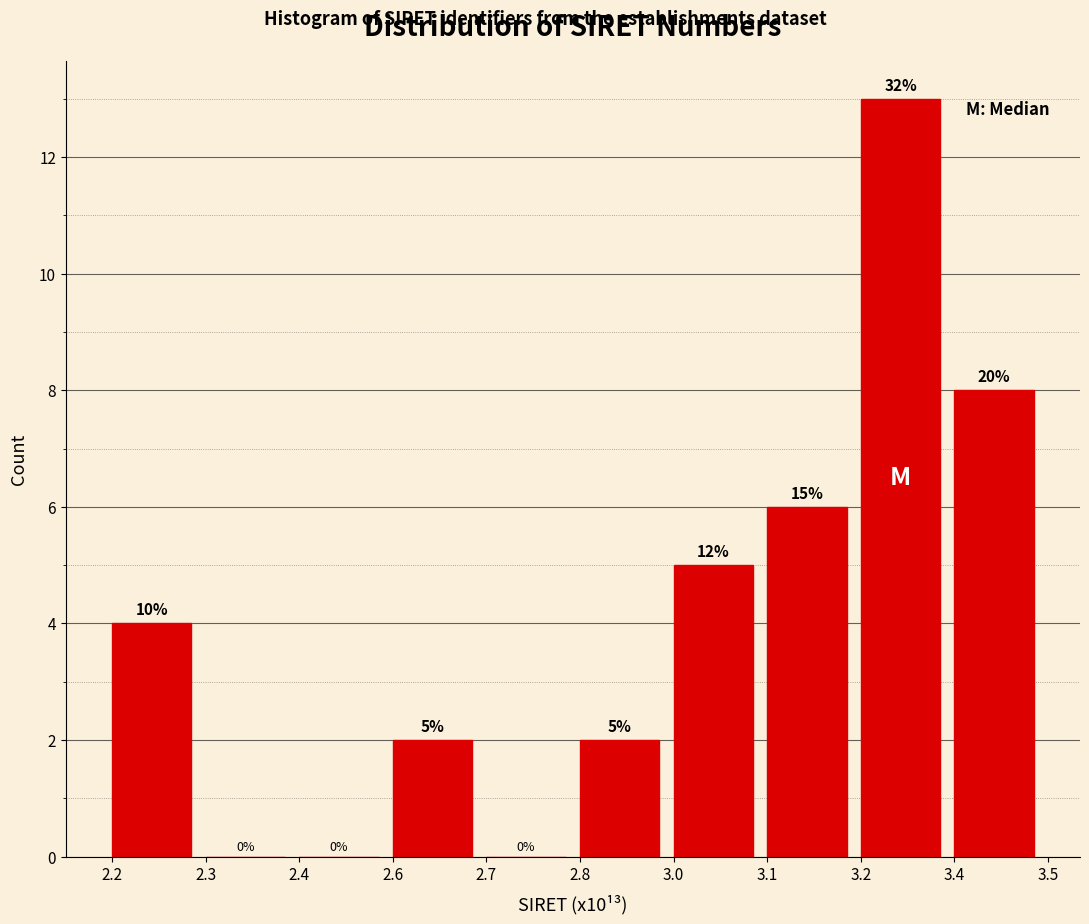

Reading left to right, what are all the values shown in this chart?

2.2=4	2.3=0	2.4=0	2.6=2	2.7=0	2.8=2	3.0=5	3.1=6	3.2=13	3.4=8